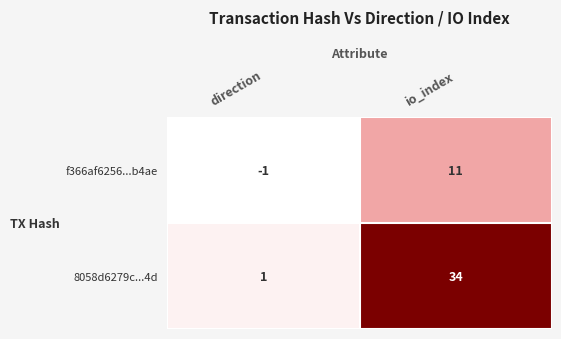

What is the average value of the f366af6256...b4ae series?

5